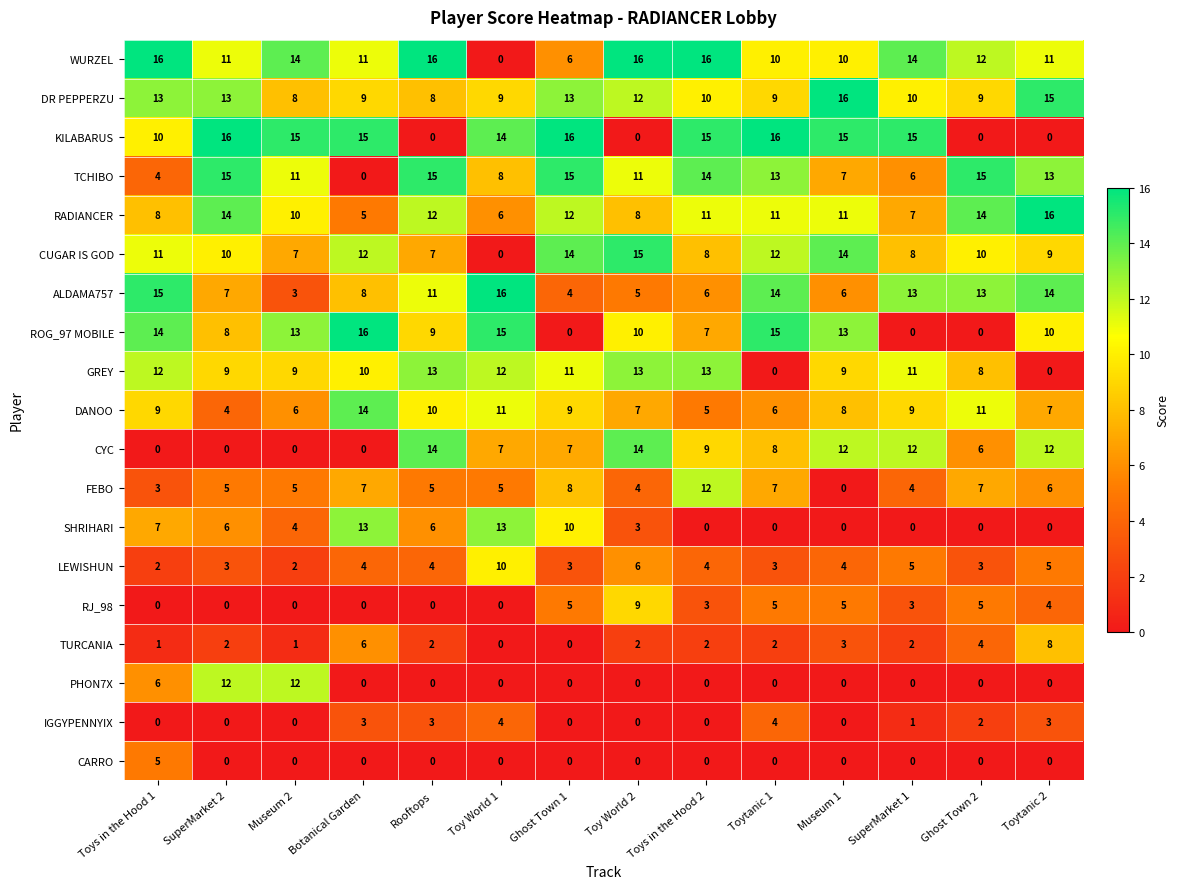

Between Toys in the Hood 2 and Toytanic 2, which series saw the biggest shift?

KILABARUS